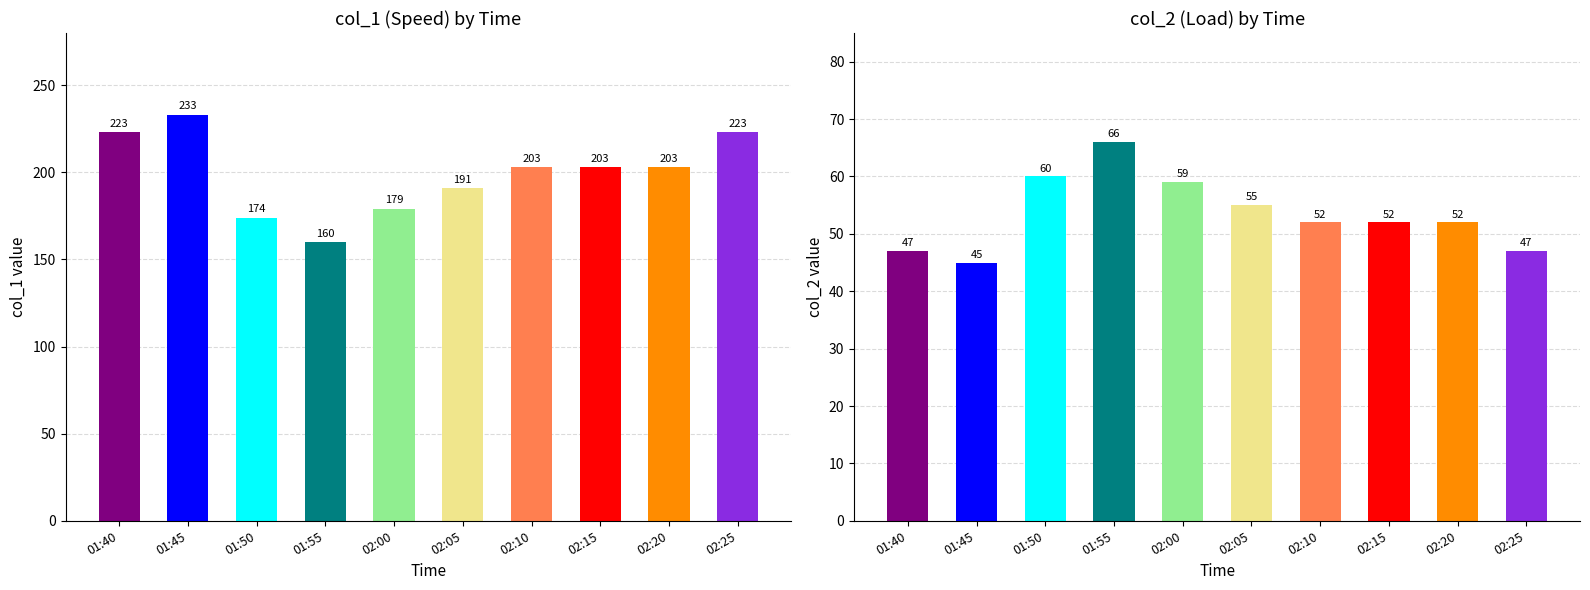

Rank the series at 02:10 from lowest to highest value.

col_2, col_1